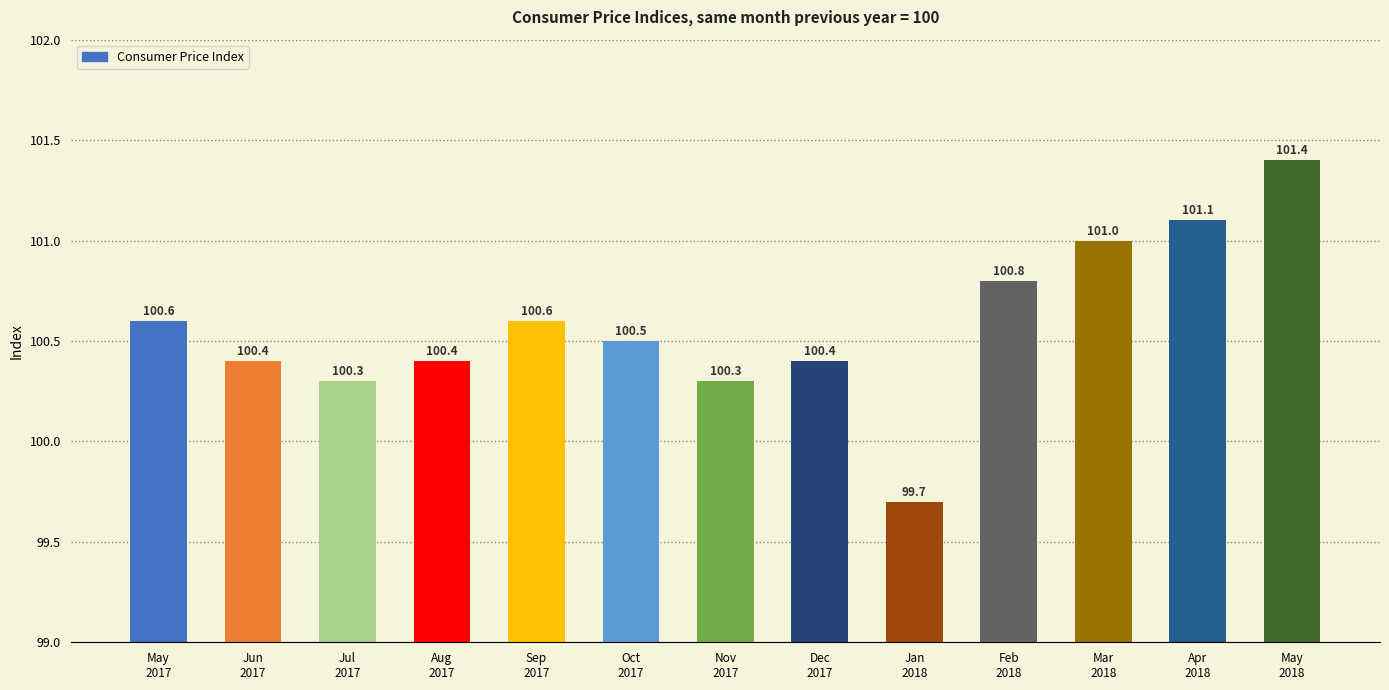

What is the greatest value displayed?

101.4